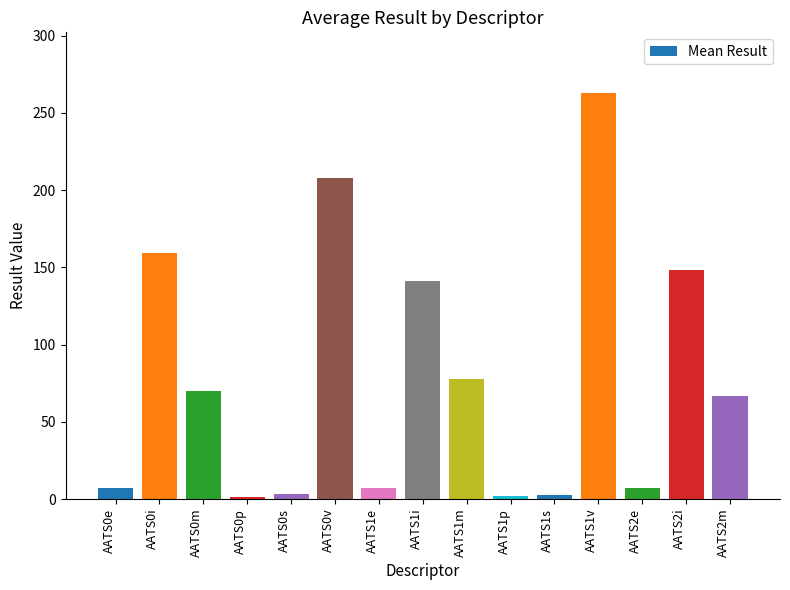

Is it true that the value at AATS1m is 77.8?

True